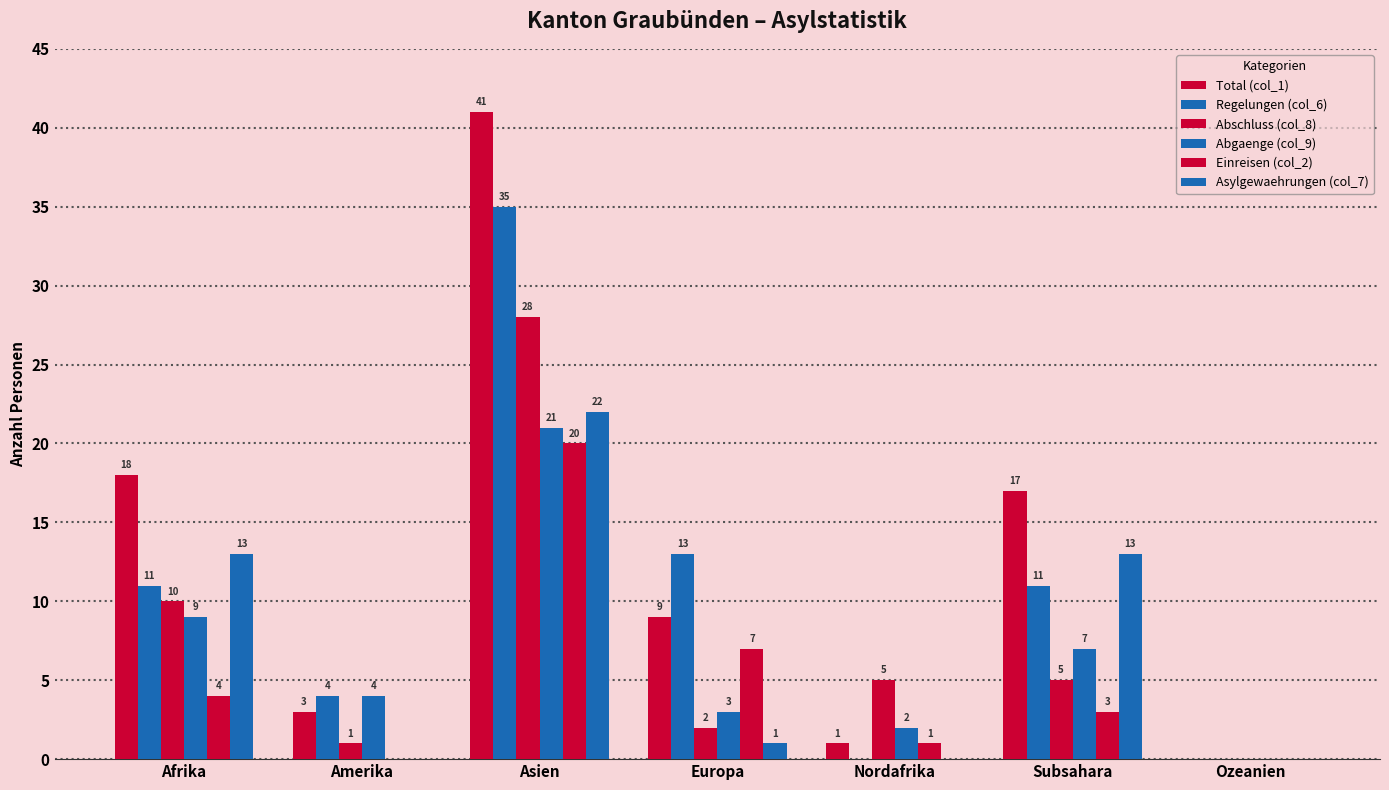

Count the number of data series in this chart.

6